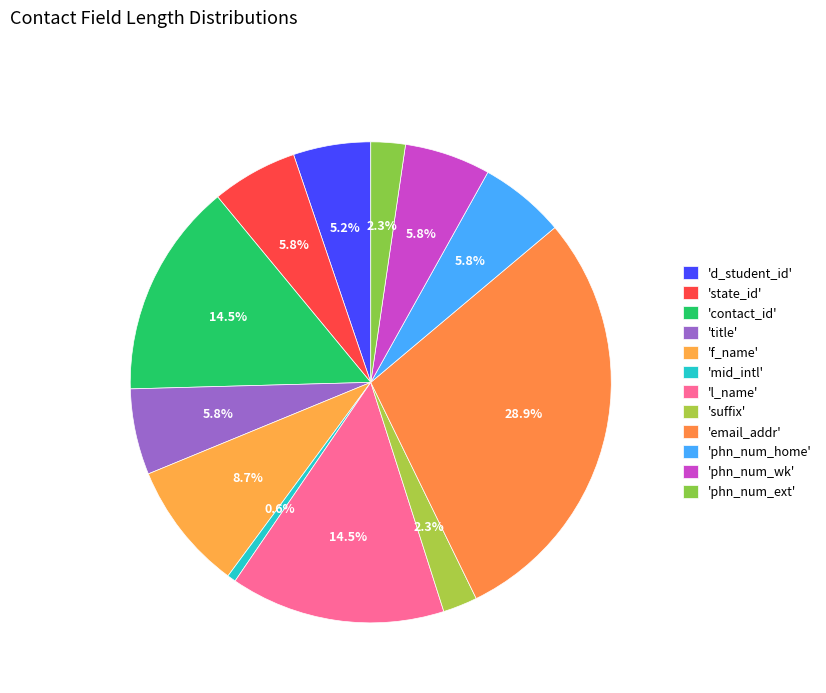

How many segments does this pie chart have?

12